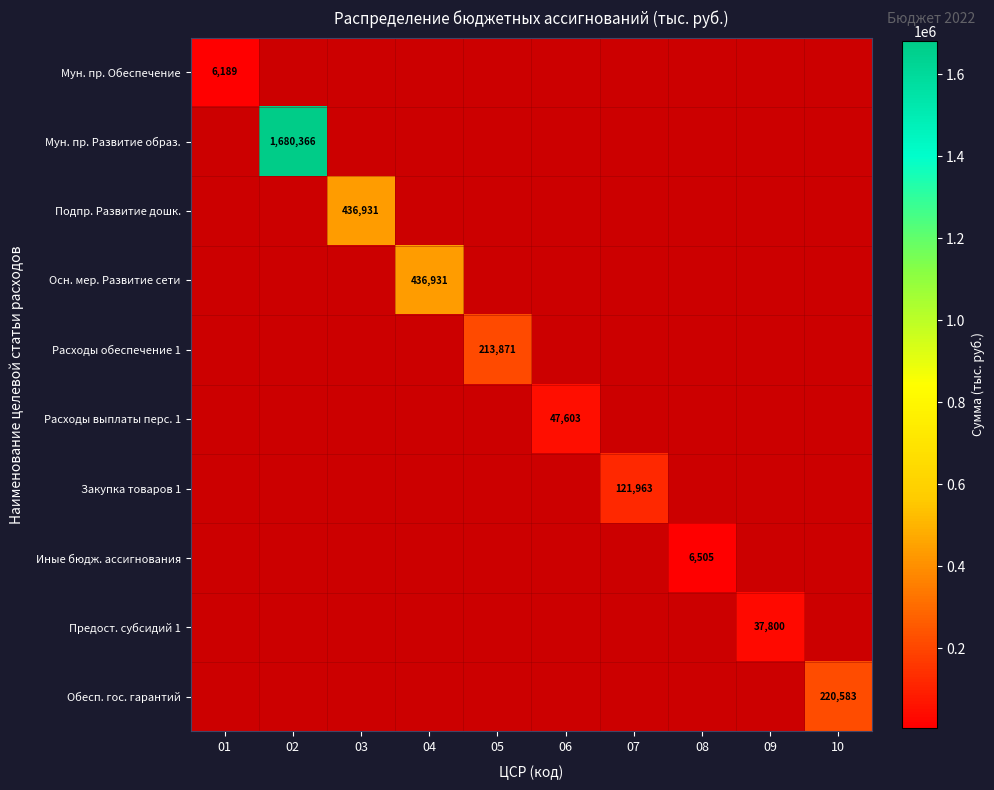

True or false: Закупка товаров 1 has a value of 121963 at 07.

True